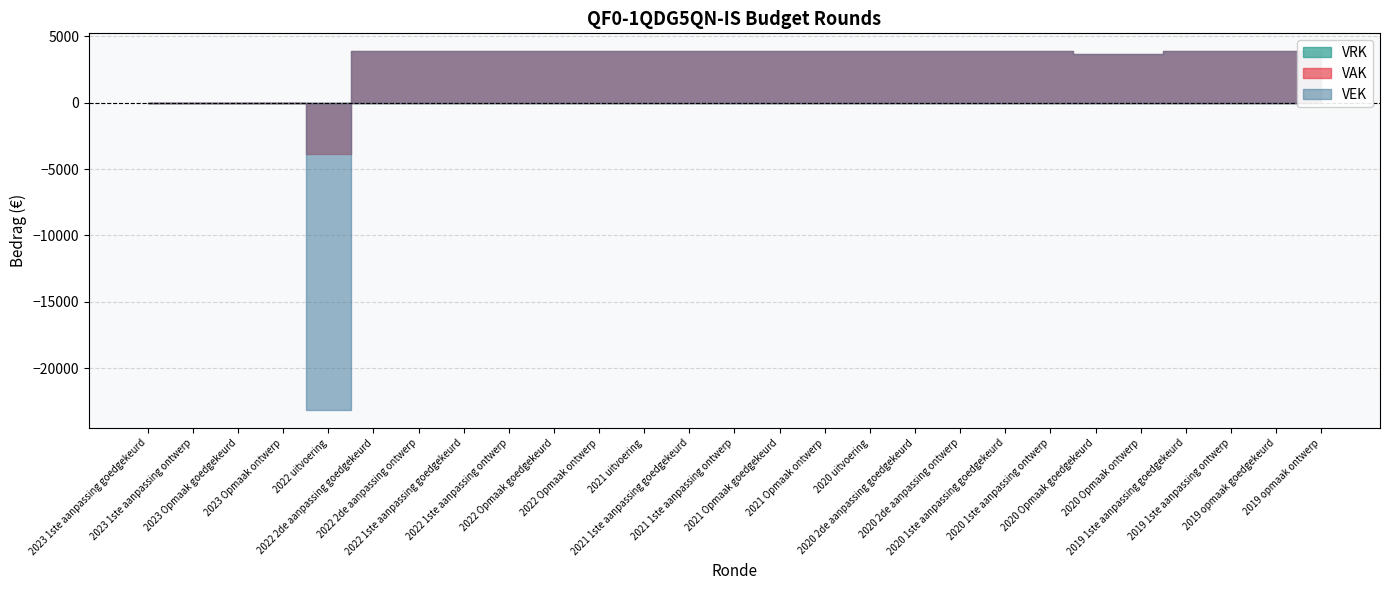

Reading left to right, what are all the values shown in this chart?

VAK: 0	0	0	0	-3856	3856	3856	3856	3856	3856	3856	3856	3856	3856	3856	3856	3856	3856	3856	3856	3856	3625	3625	3856	3856	3856	3856
VEK: 0	0	0	0	-23136	3856	3856	3856	3856	3856	3856	3856	3856	3856	3856	3856	3856	3856	3856	3856	3856	3625	3625	3856	3856	3856	3856
VRK: 0	0	0	0	0	0	0	0	0	0	0	0	0	0	0	0	0	0	0	0	0	0	0	0	0	0	0